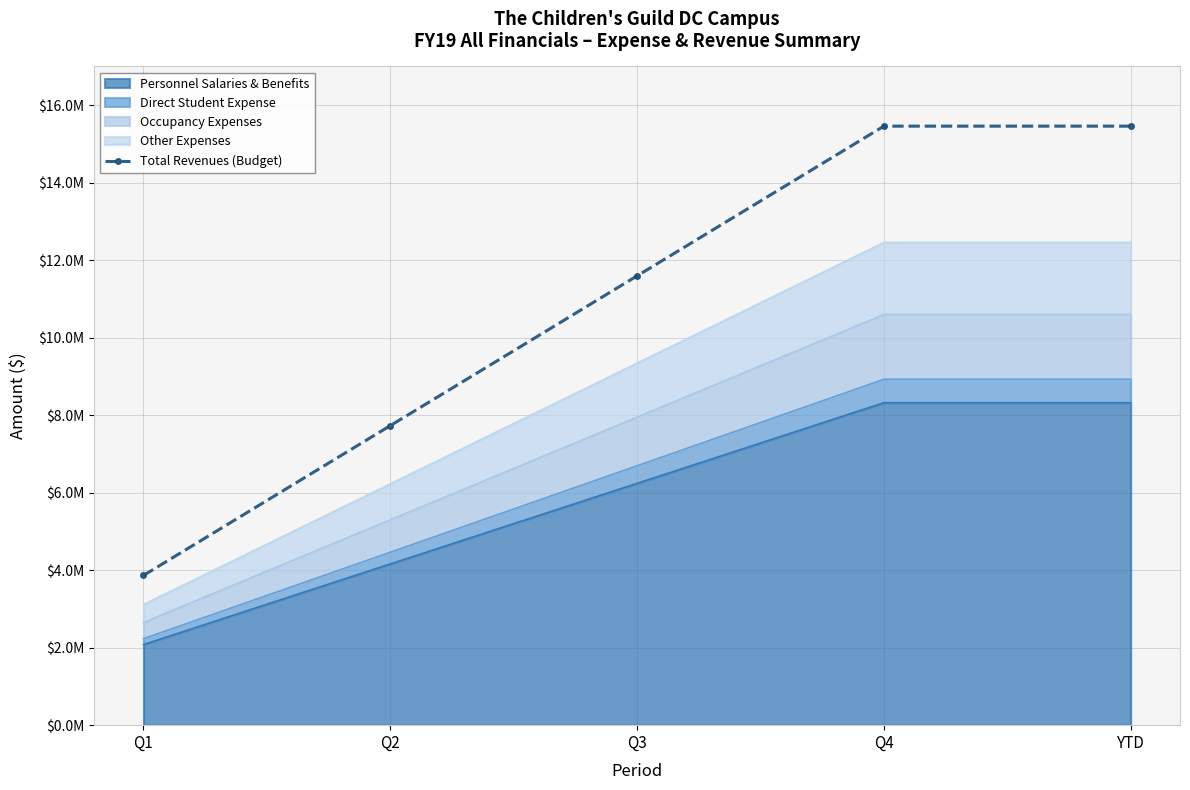

Is it true that the value at Q3 is 7233948.7?

False